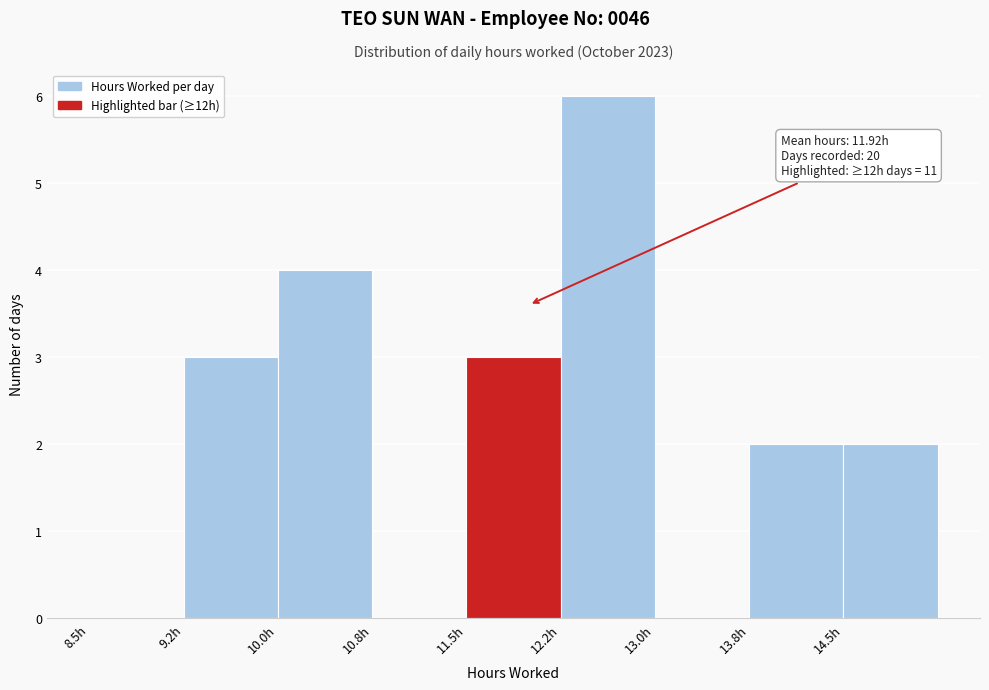

Over which range of the x-axis is the bar tallest?

12.25 to 13.00